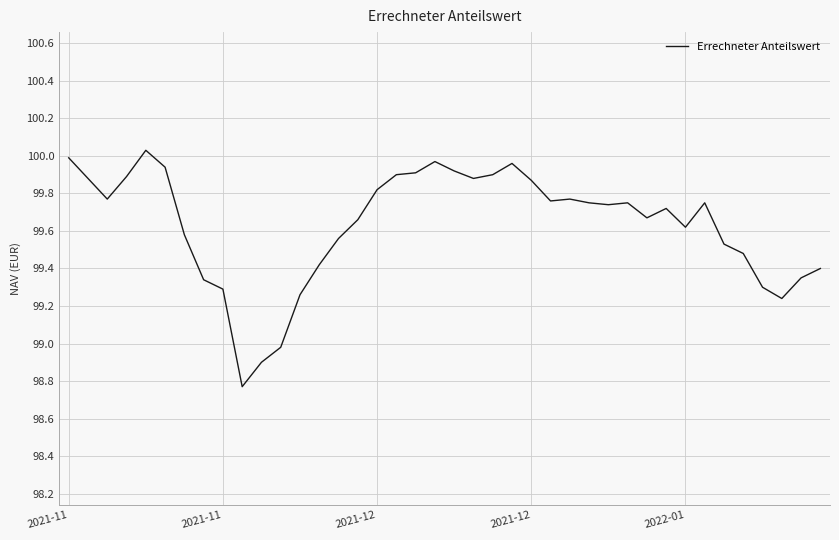

What is the difference between the maximum and minimum values?

1.3